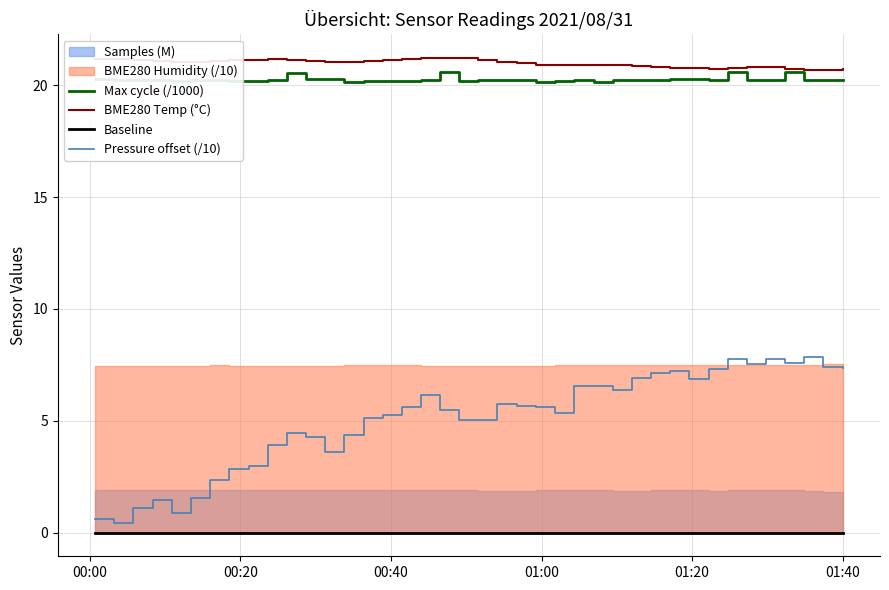

What is the lowest value of the Max cycle (/1000) series?

20.2